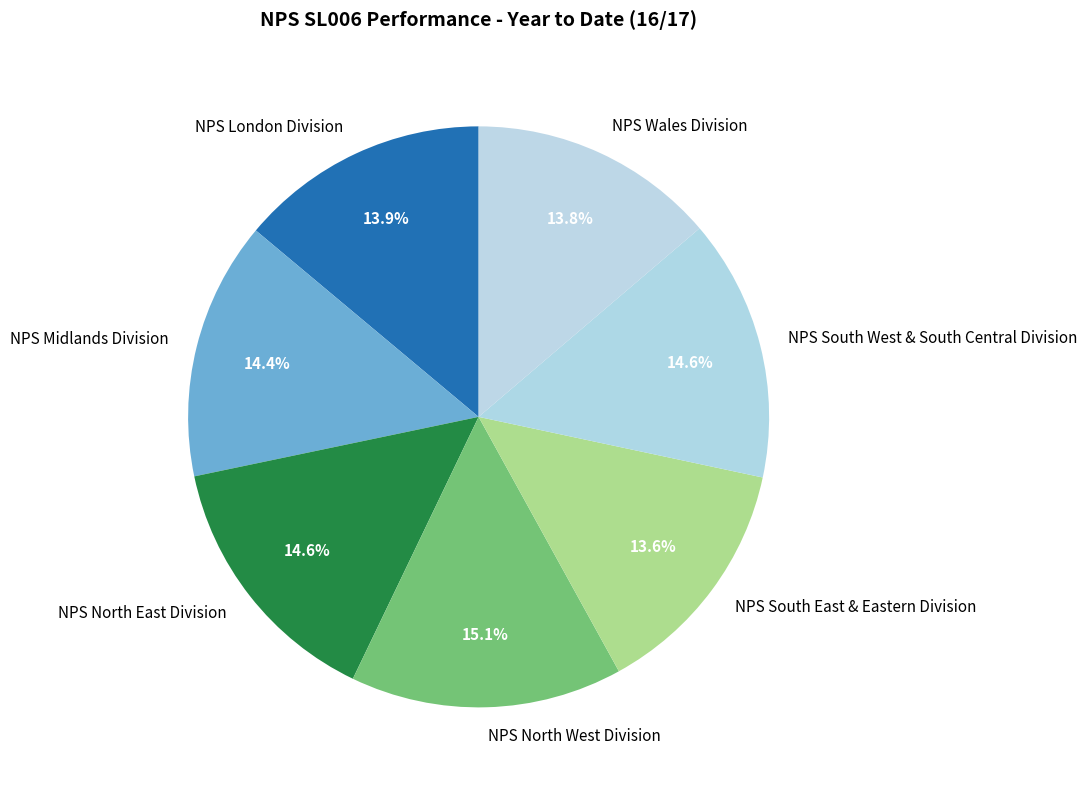

What is the largest slice in the pie chart?

NPS North West Division